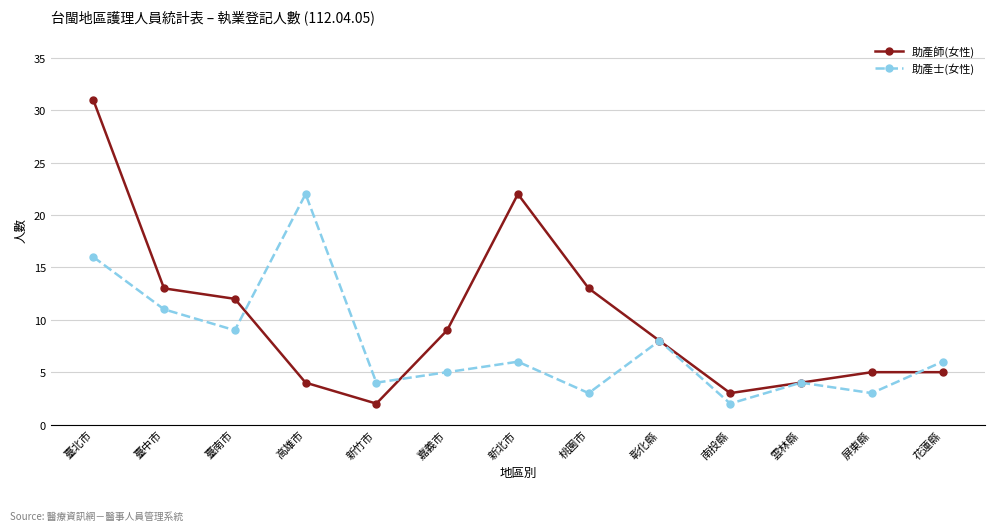

What is the total value across all series at 臺南市?

21